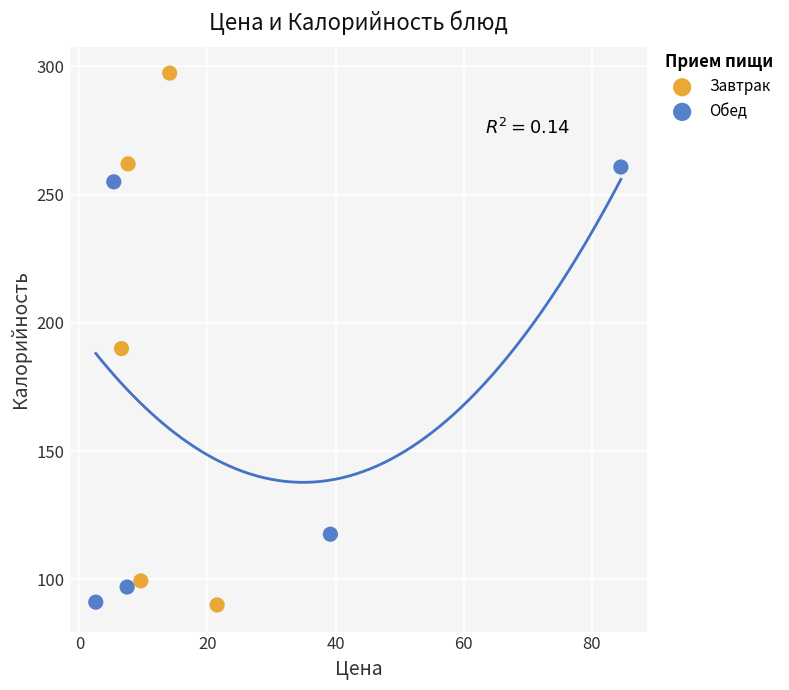

Which series reaches the maximum Y coordinate?

Завтрак